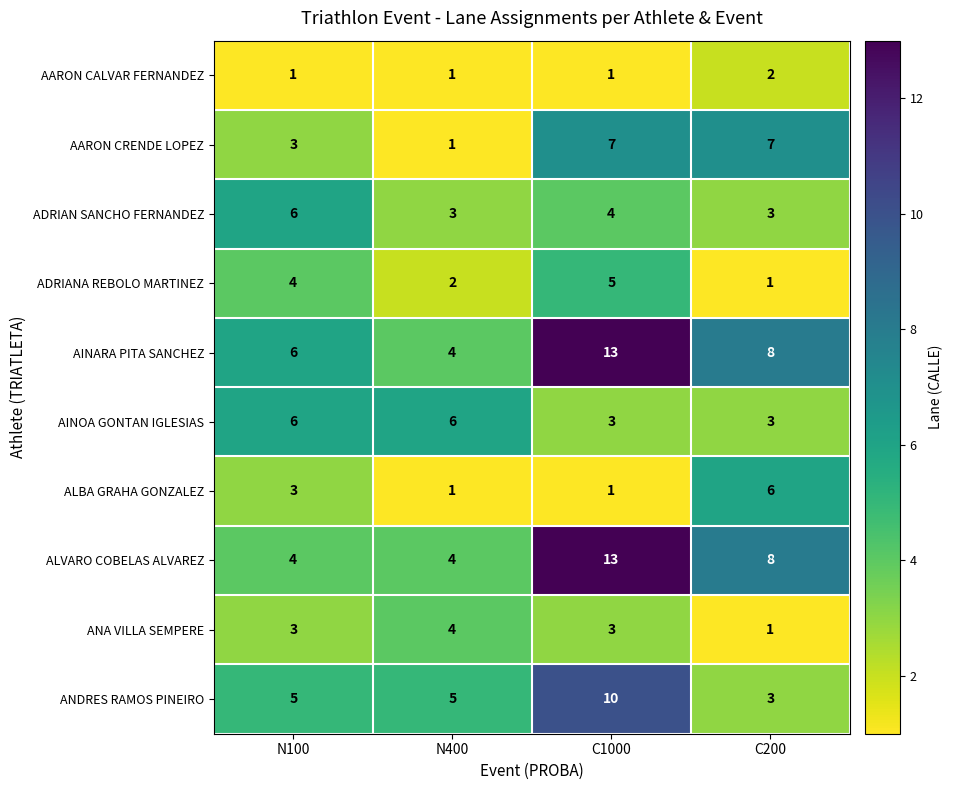

Which series changed the most between N400 and C200?

AARON CRENDE LOPEZ